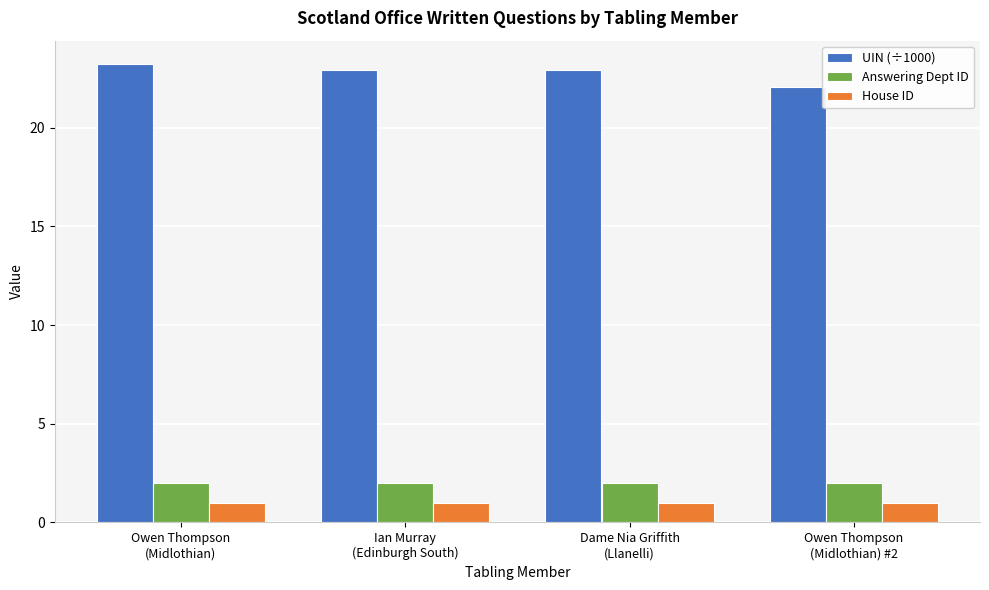

What is the sum of the UIN (÷1000) values at Owen Thompson
(Midlothian) #2 and Ian Murray
(Edinburgh South)?

45.0